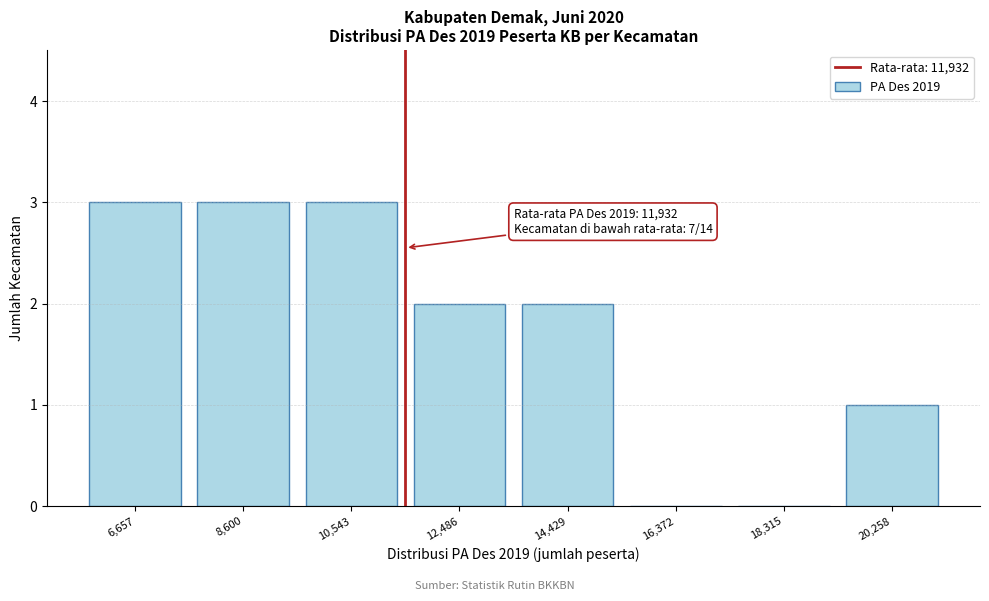

Reading left to right, transcribe all the data shown in this chart.

6,657=3	8,600=3	10,543=3	12,486=2	14,429=2	16,372=0	18,315=0	20,258=1